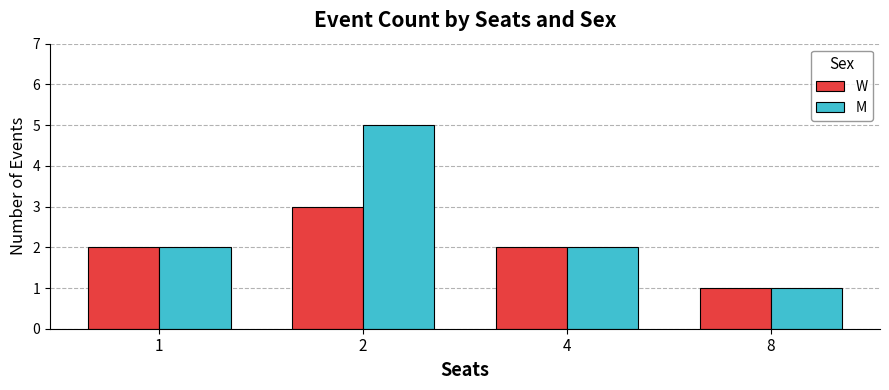

Does the chart contain any negative values?

No